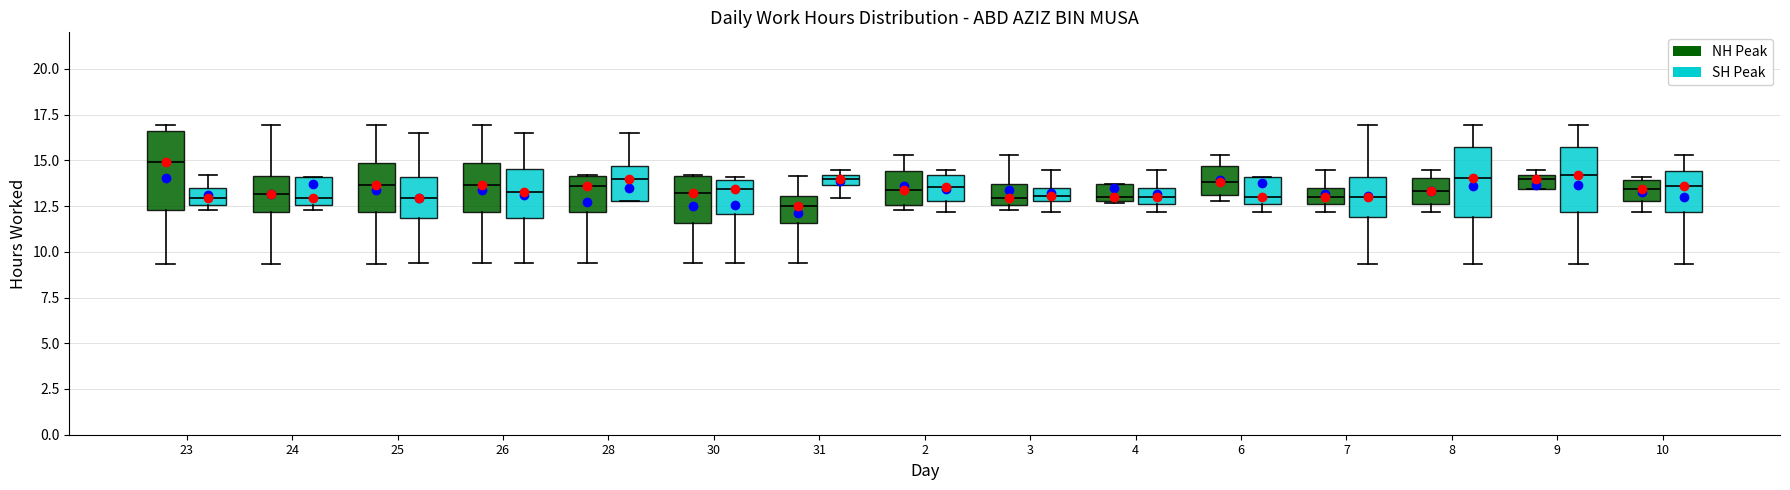

Which box's median line is the highest?

23 (NH Peak)